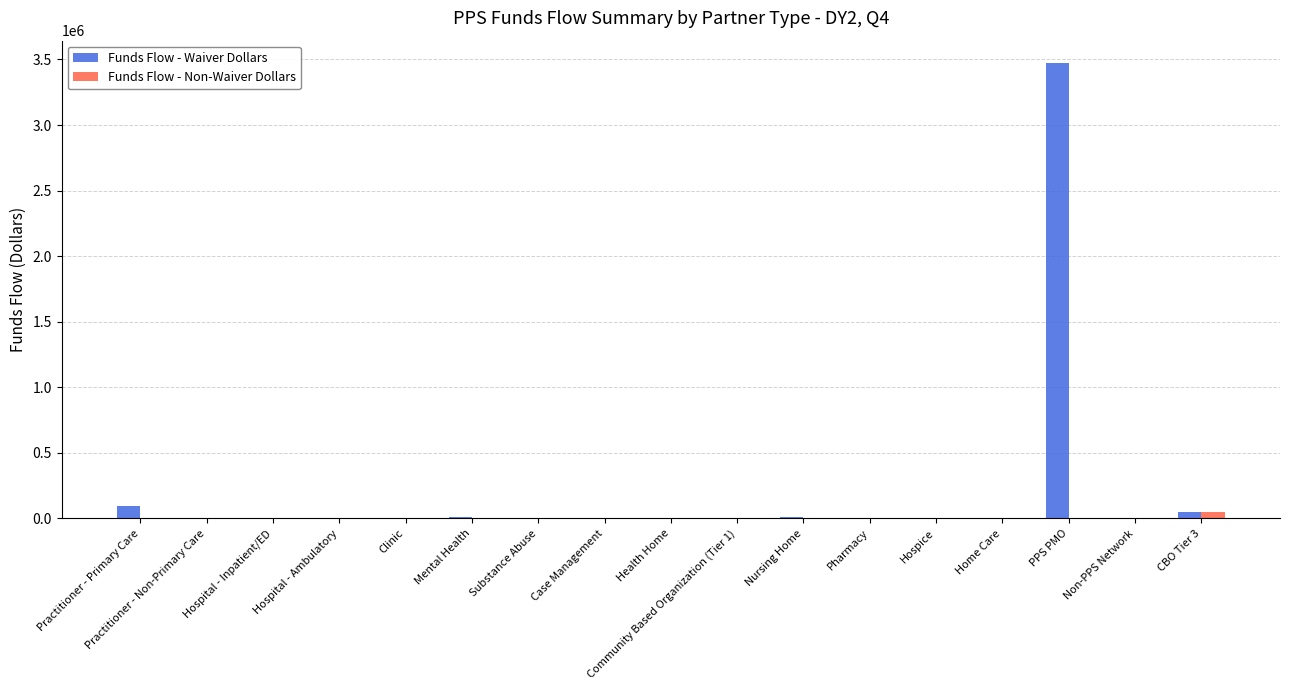

The Funds Flow - Waiver Dollars series shows 97302 at Practitioner - Primary Care. True or false?

True